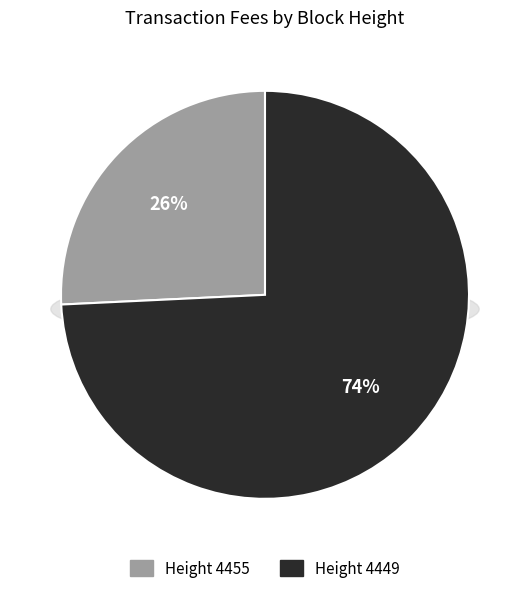

How many segments does this pie chart have?

2